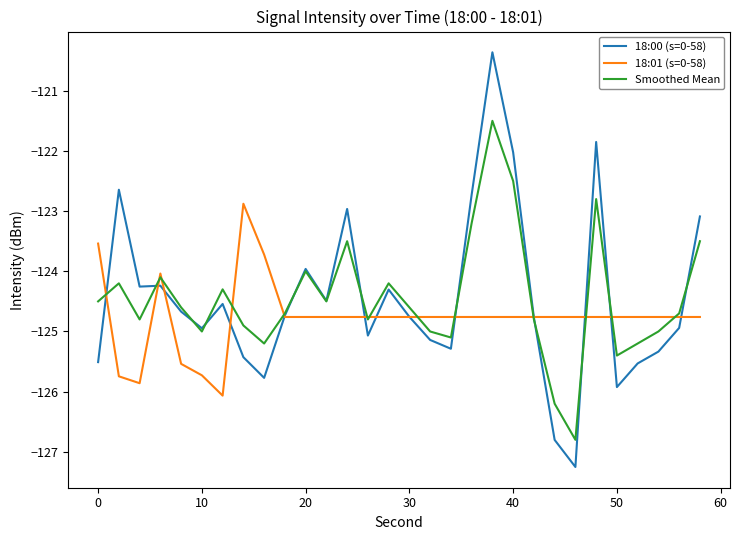

Which series has the widest spread of values?

18:00 (s=0-58)